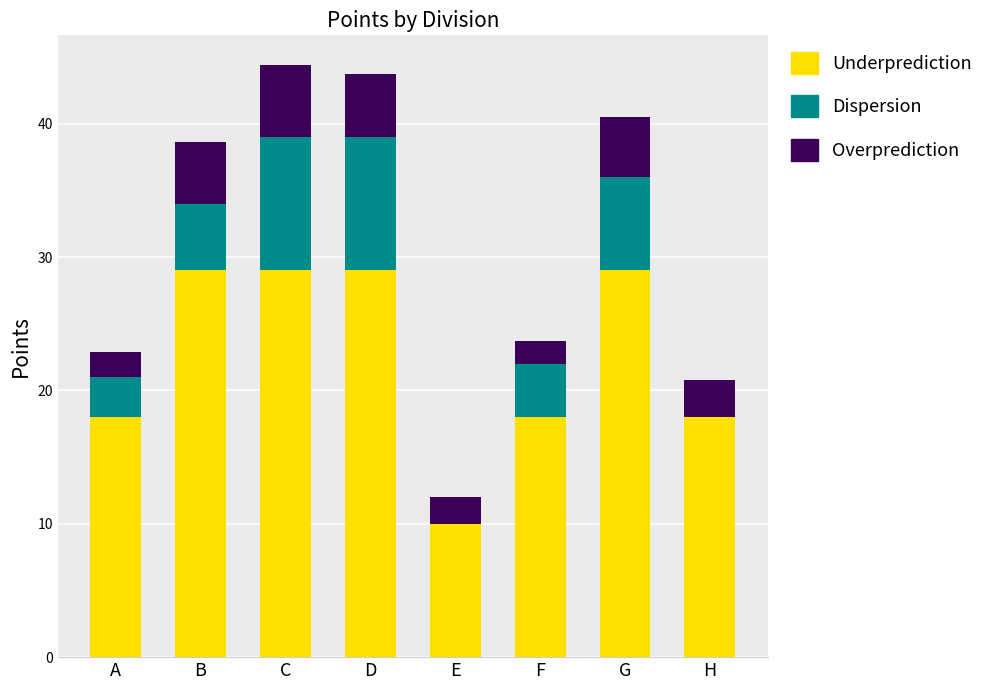

What is the total value across all series at F?

23.7